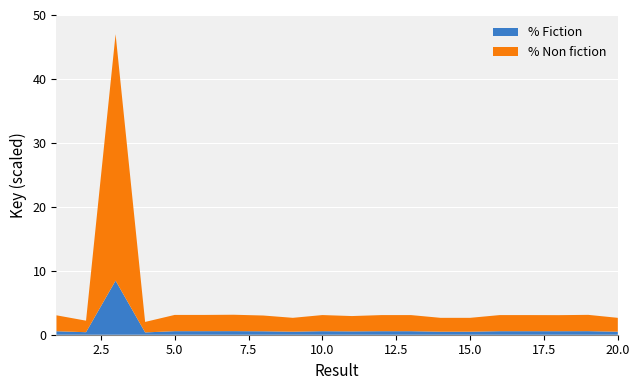

What is the difference between the maximum and minimum values in the % Fiction series?

8.1